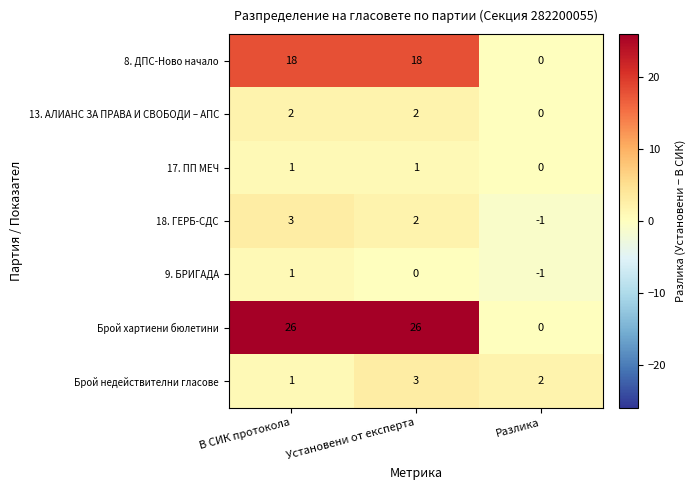

How many data points does each series have?

3